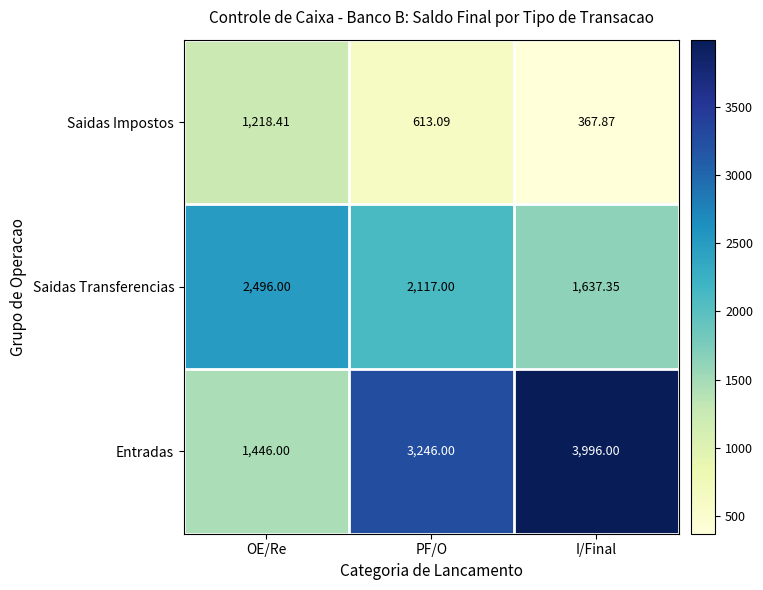

Count the number of data series in this chart.

3